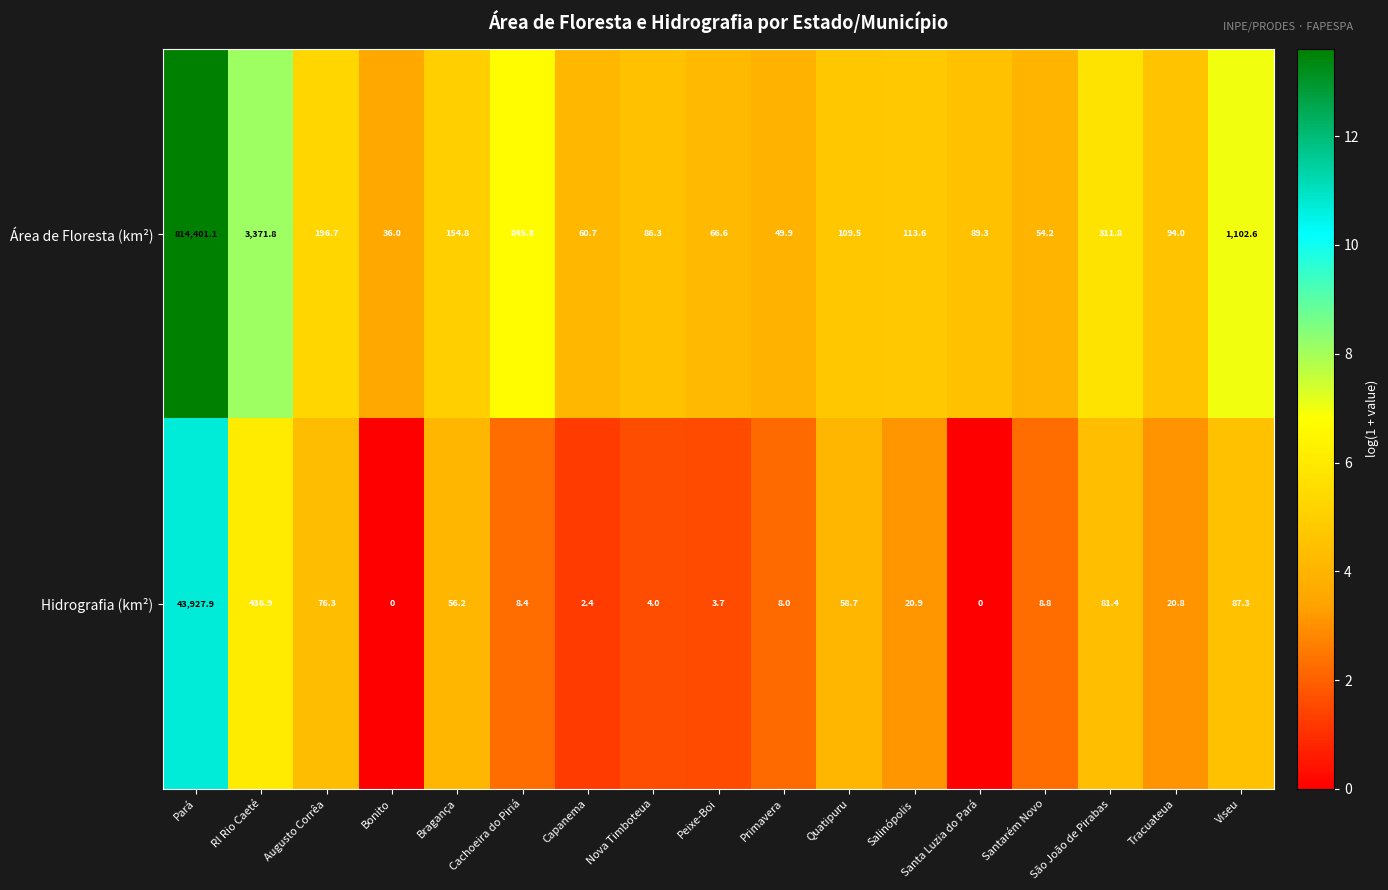

The Área de Floresta (km²) series shows 139.4 at Santa Luzia do Pará. True or false?

False